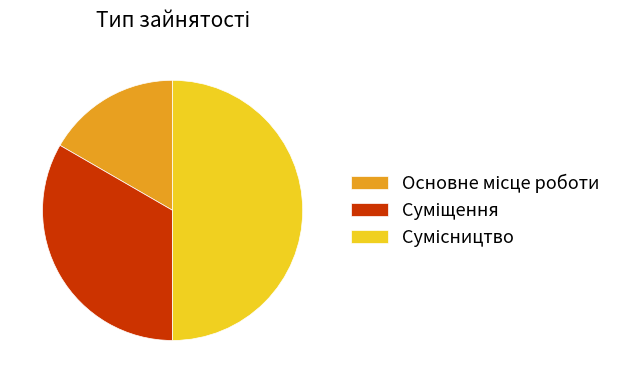

What percentage is the Основне місце роботи slice, to the nearest percent?

17%